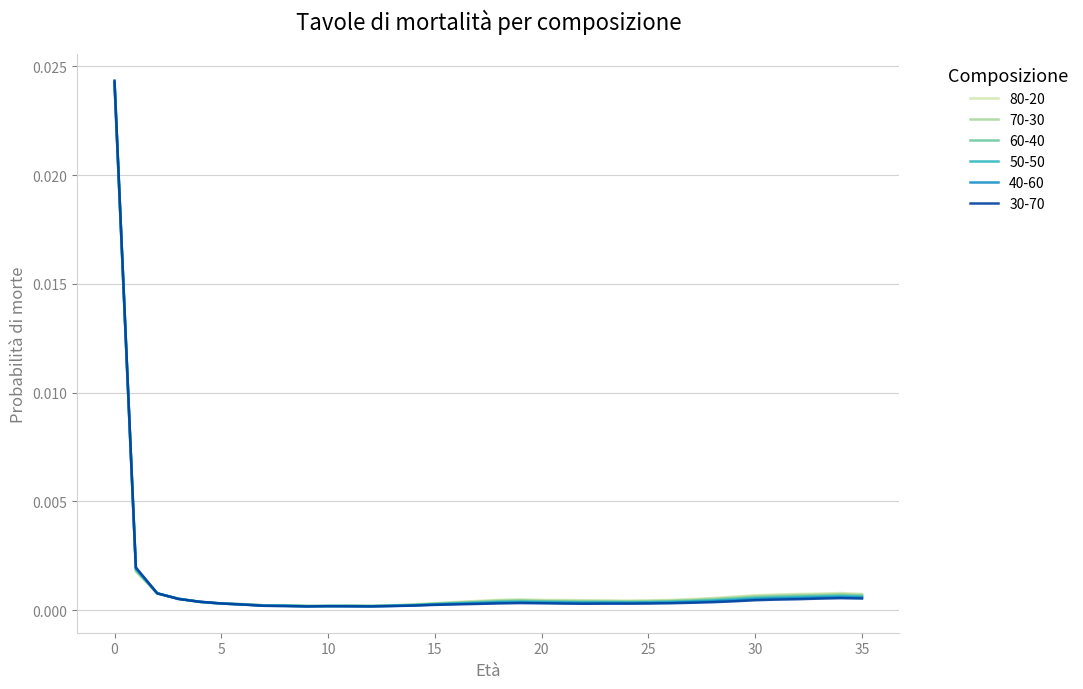

Rank the series by their average value, from highest to lowest.

80-20, 70-30, 60-40, 50-50, 40-60, 30-70